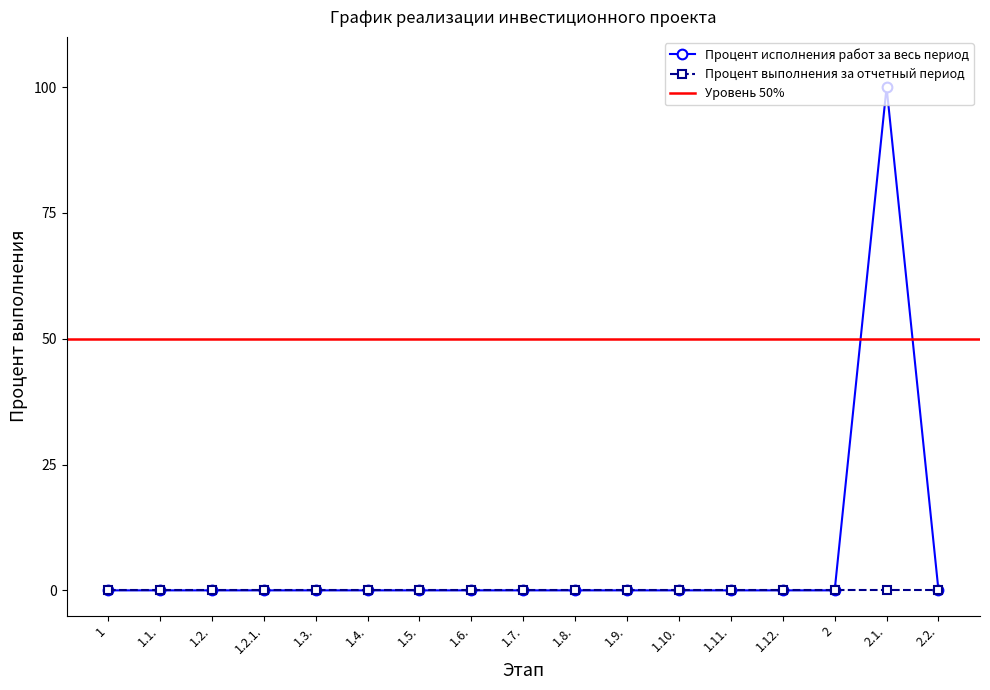

What is the label of the 6th point from the left?

1.4.